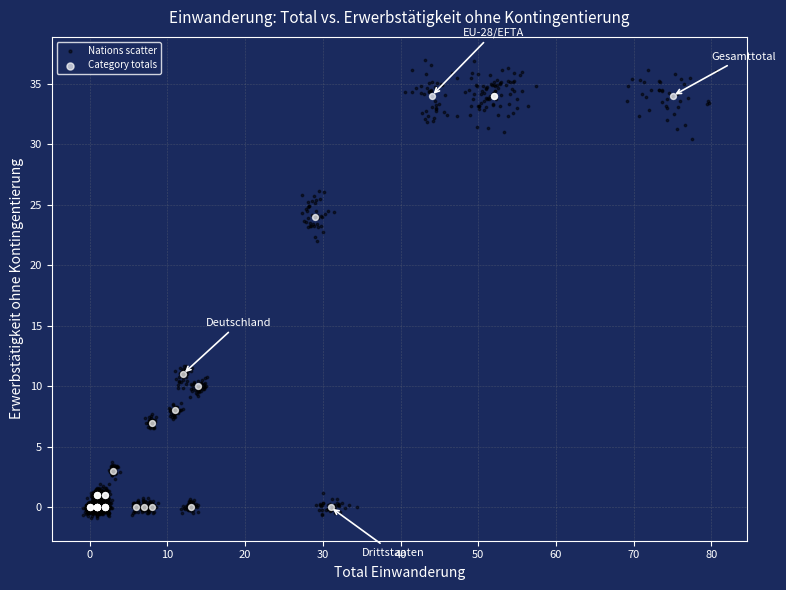

Which series has the largest Y range (max minus min)?

Nations scatter